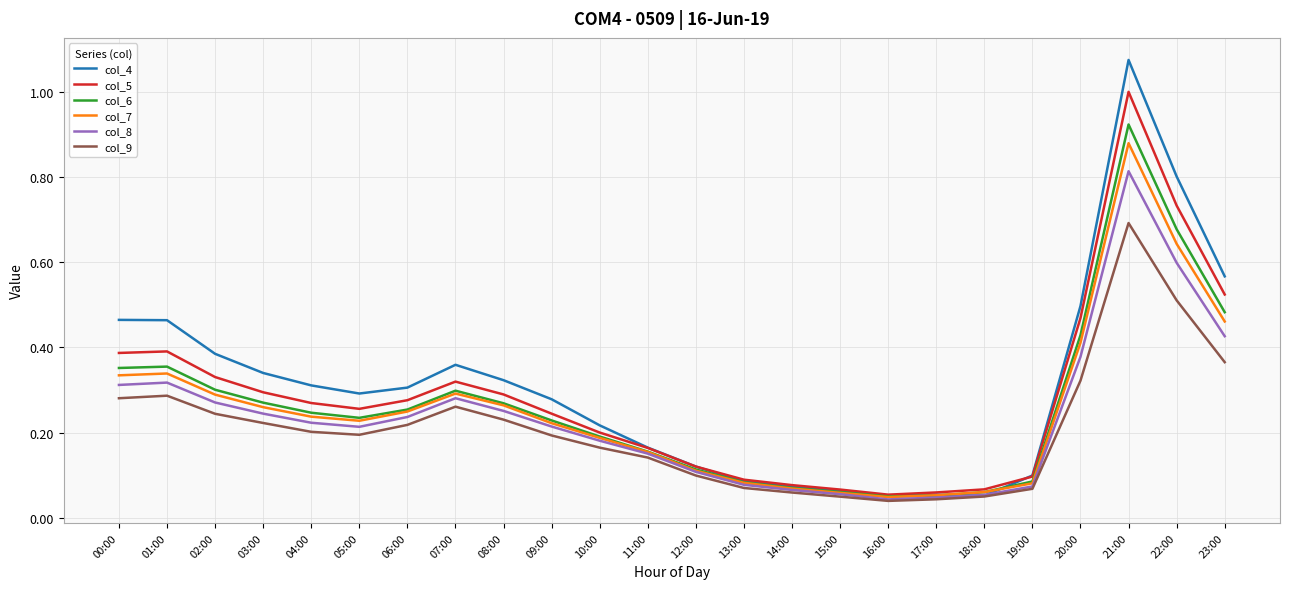

At how many categories does at least one series exceed 0?

24